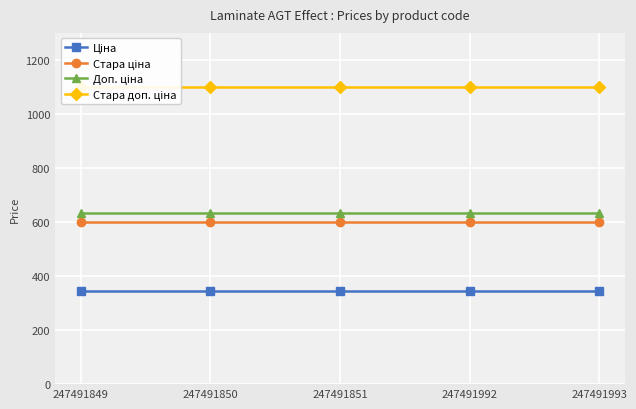

Between 247491992 and 247491849, which is larger?

247491992